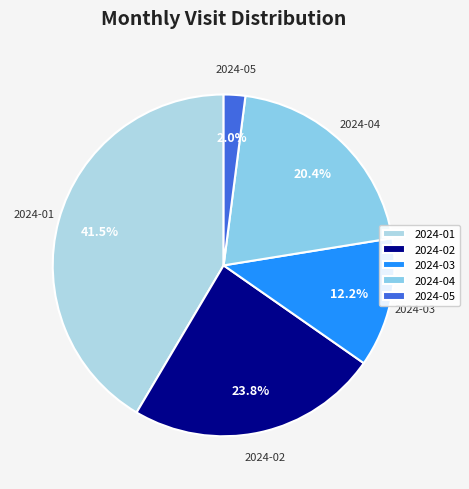

Do 2024-03 and 2024-04 together represent more than half of the pie?

No